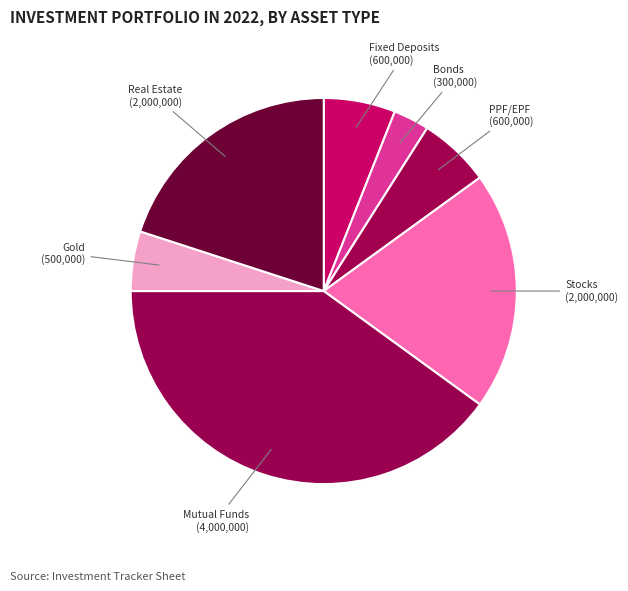

Which slice is the largest?

Mutual Funds